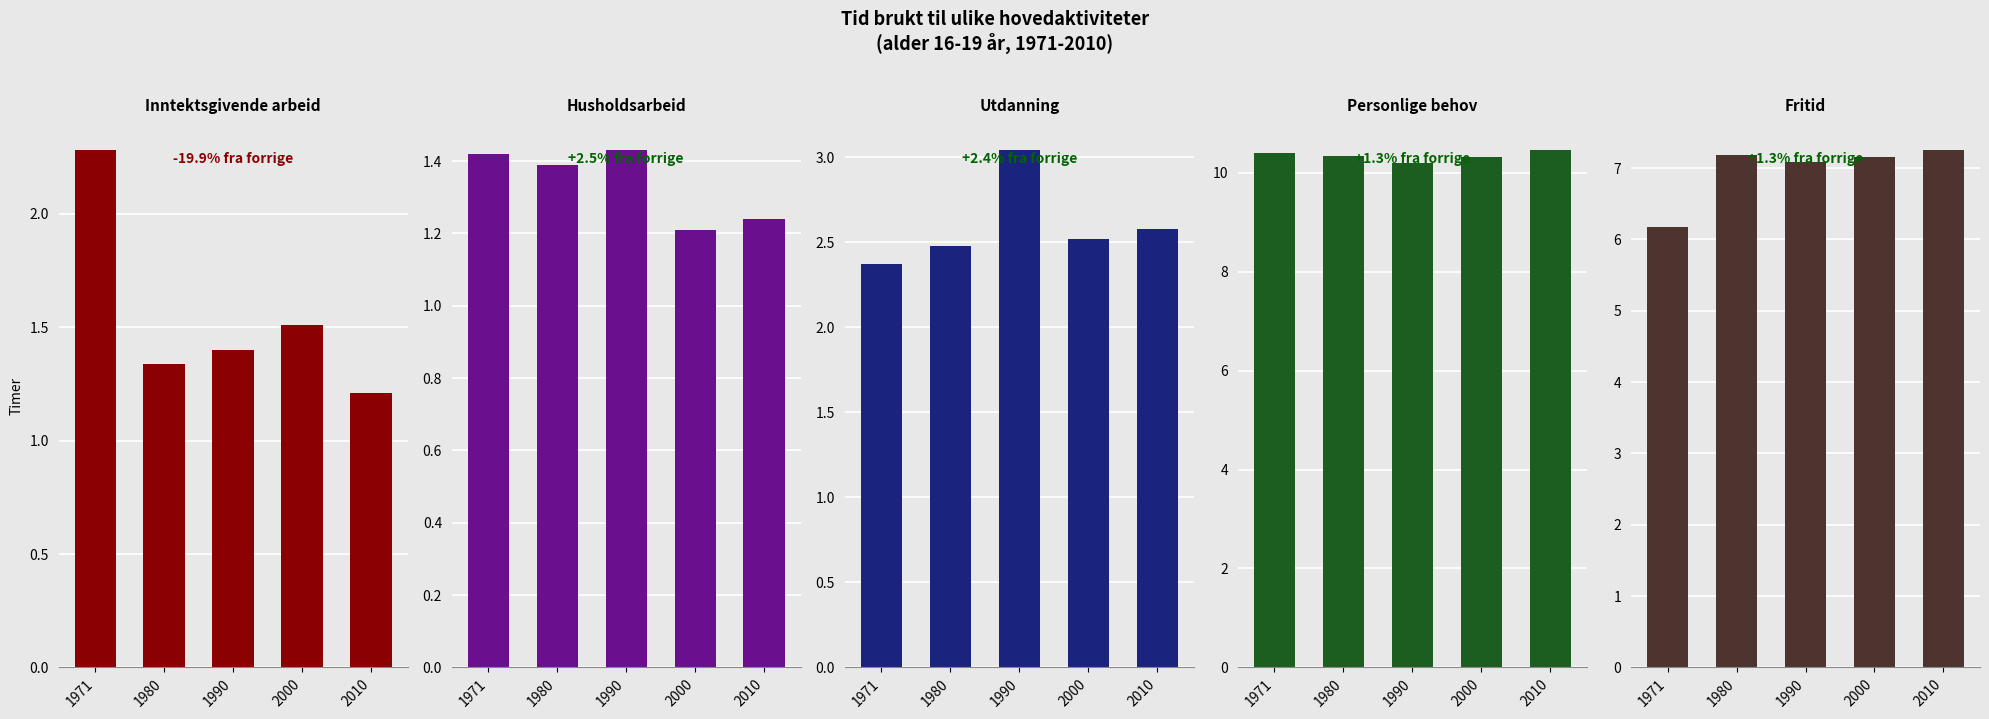

What are all the series names shown in the legend?

Inntektsgivende arbeid, Husholdsarbeid, Utdanning, Personlige behov, Fritid